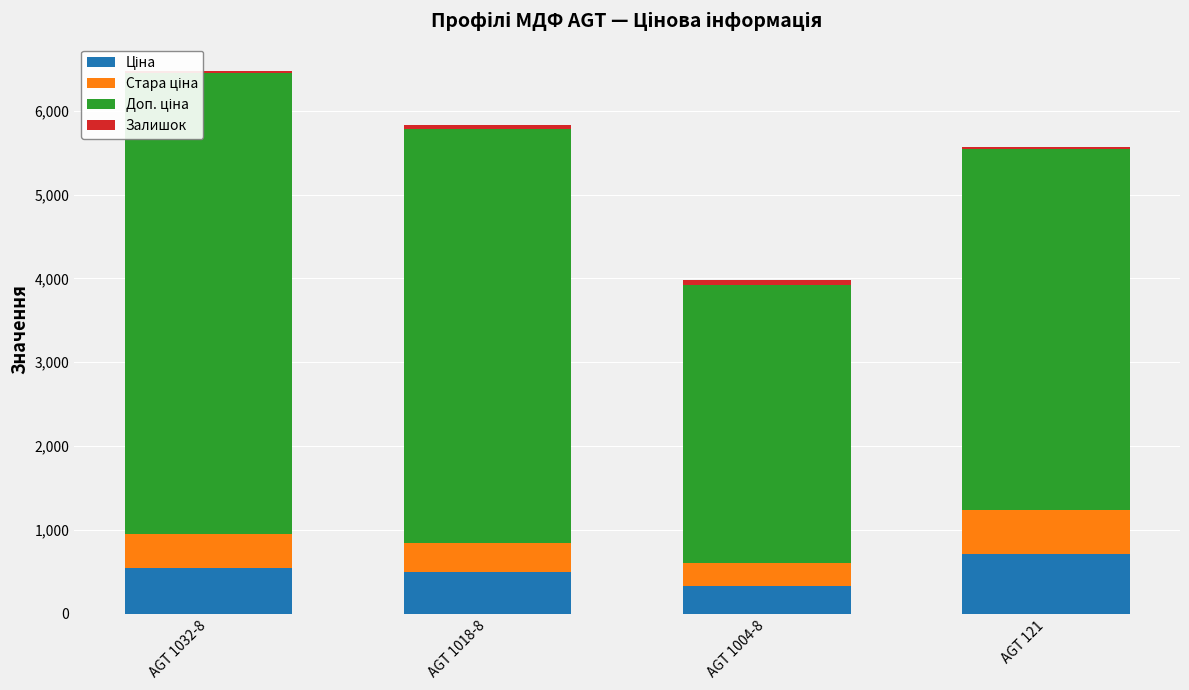

What is the highest value of the Доп. ціна series?

5505.1